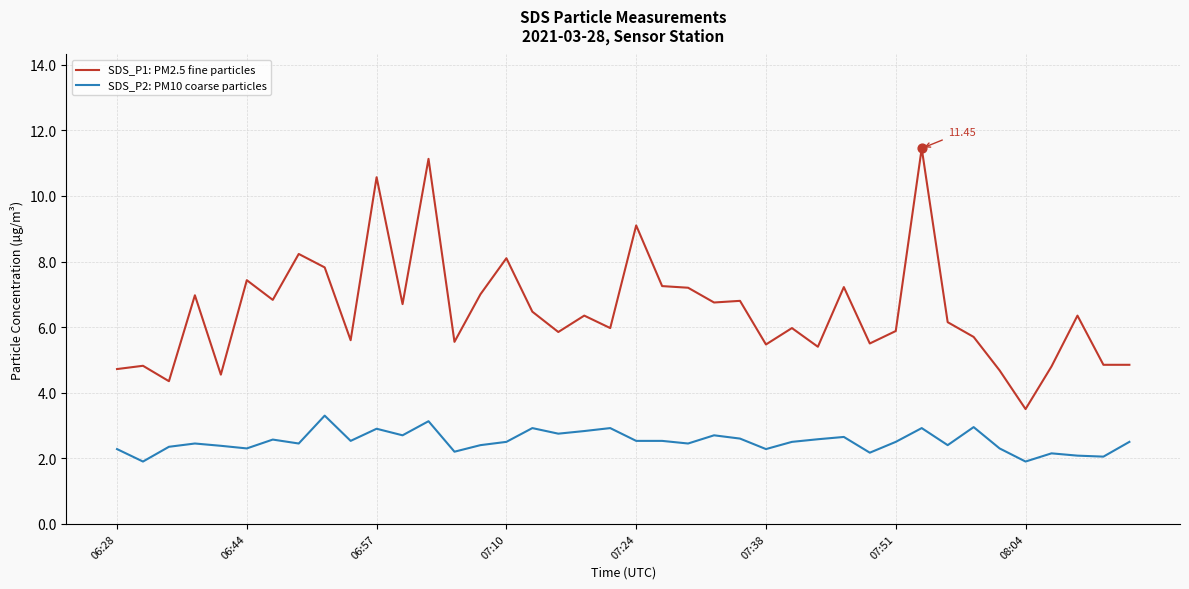

Which series has the widest spread of values?

SDS_P1: PM2.5 fine particles